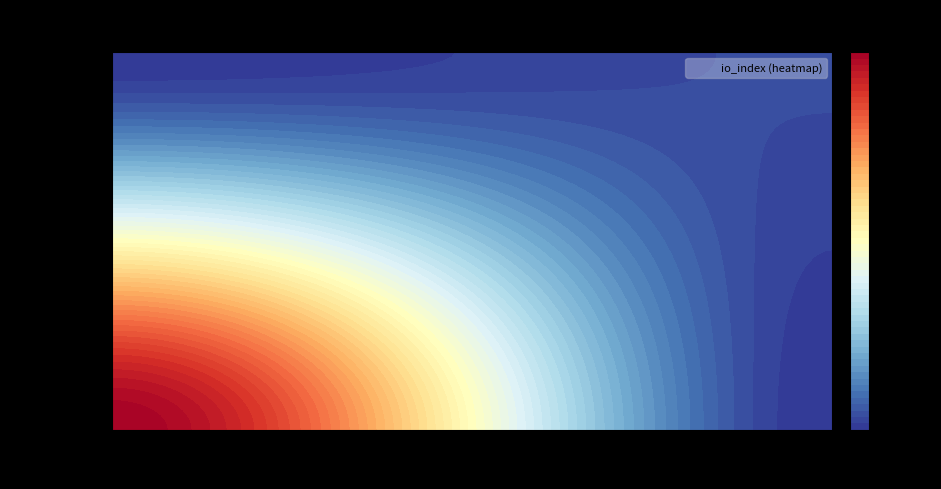

How many categories are shown in the chart?

2